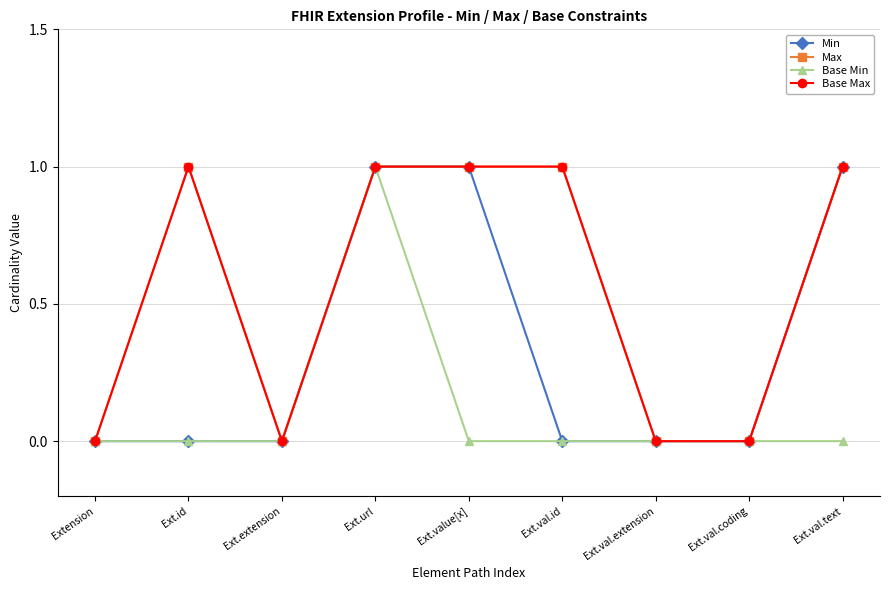

What is the label of the 4th point from the left?

Ext.url